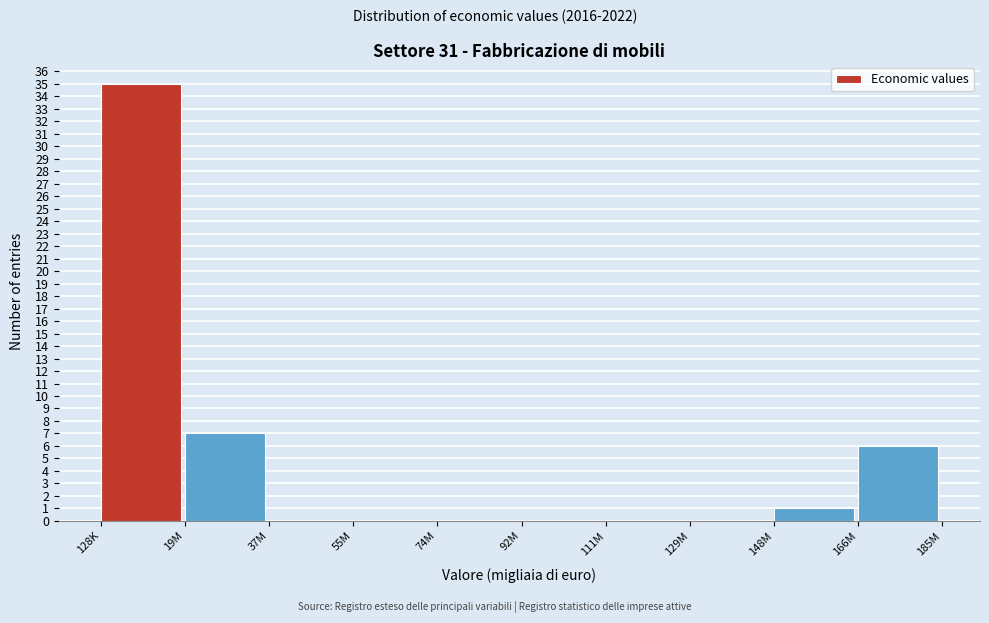

Reading left to right, what are all the values shown in this chart?

128K=35	19M=7	37M=0	55M=0	74M=0	92M=0	111M=0	129M=0	148M=1	166M=6